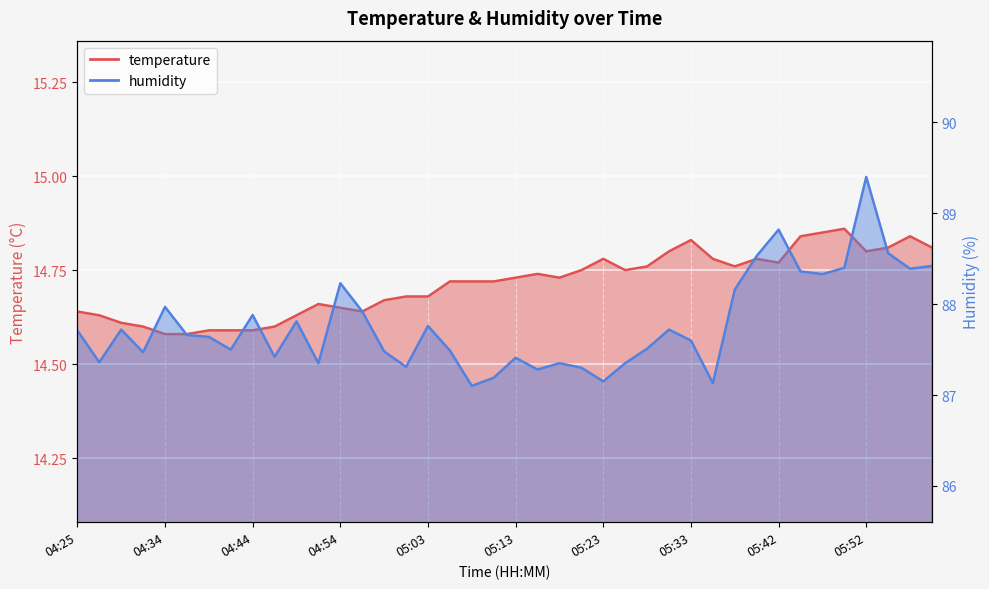

What is the label of the 9th point from the right?

05:40